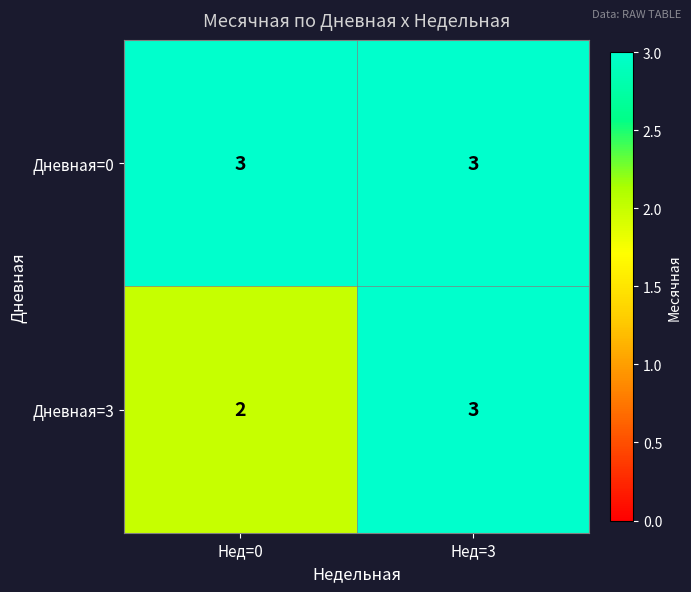

At which label is Дневная=3 closest to 2?

Нед=0